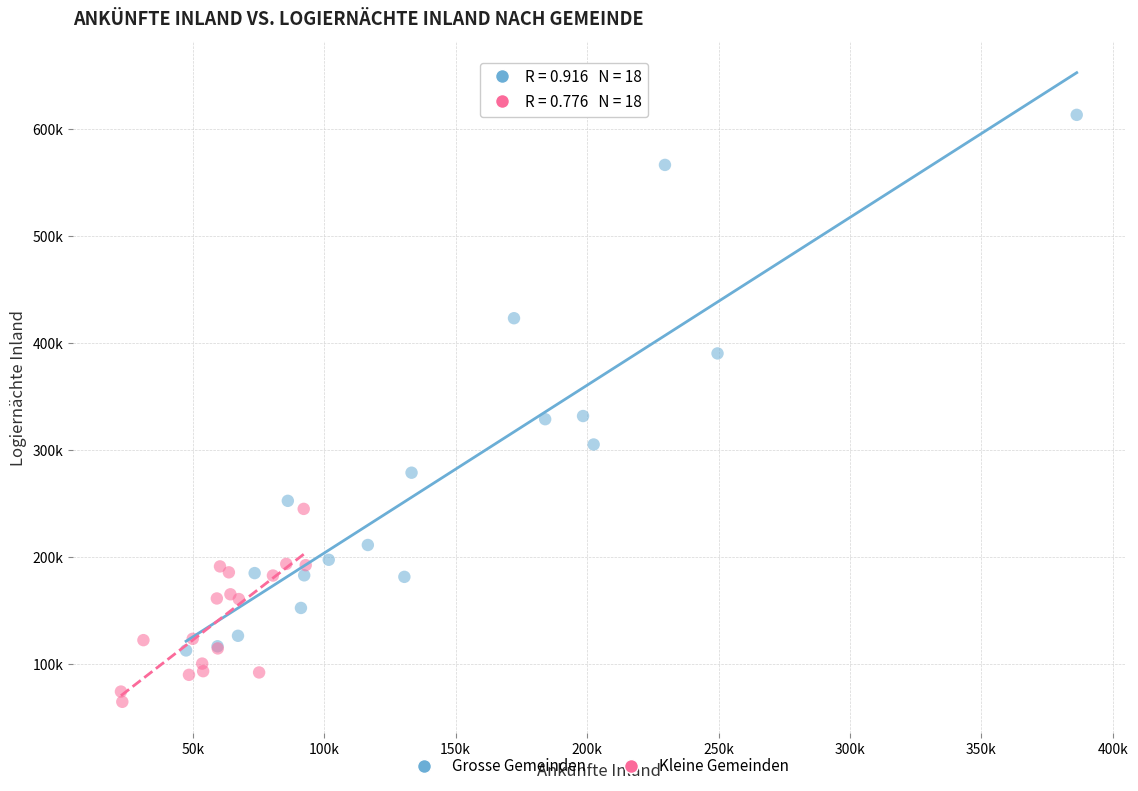

What are all the series names shown in the legend?

Grosse Gemeinden, Kleine Gemeinden